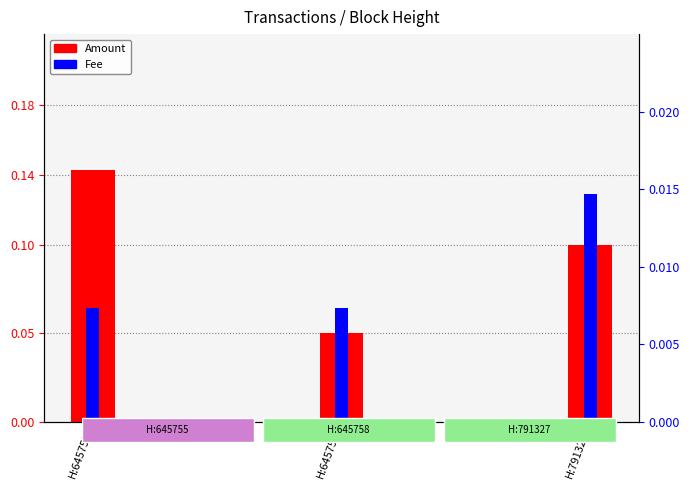

What is the sum of the Amount values at H:645755 and H:645758?

0.2